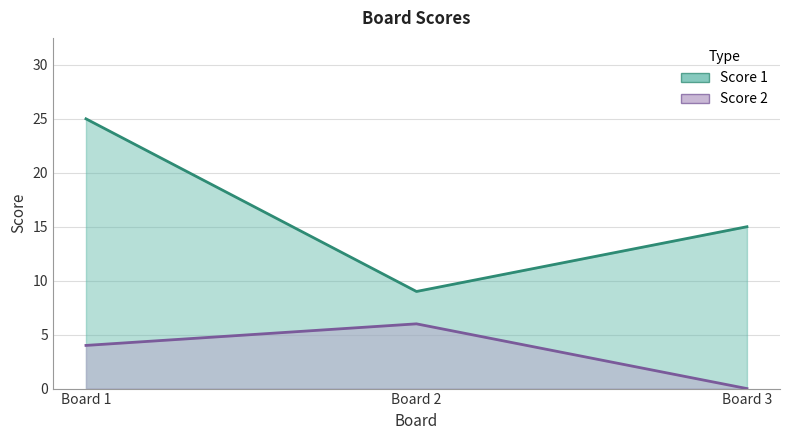

Count the number of data series in this chart.

2